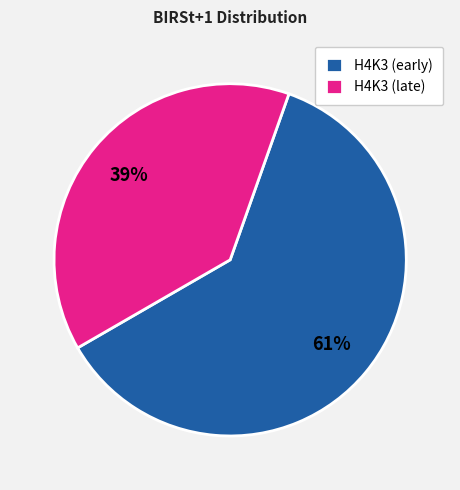

The H4K3 (early) slice represents 61% of the pie. True or false?

True